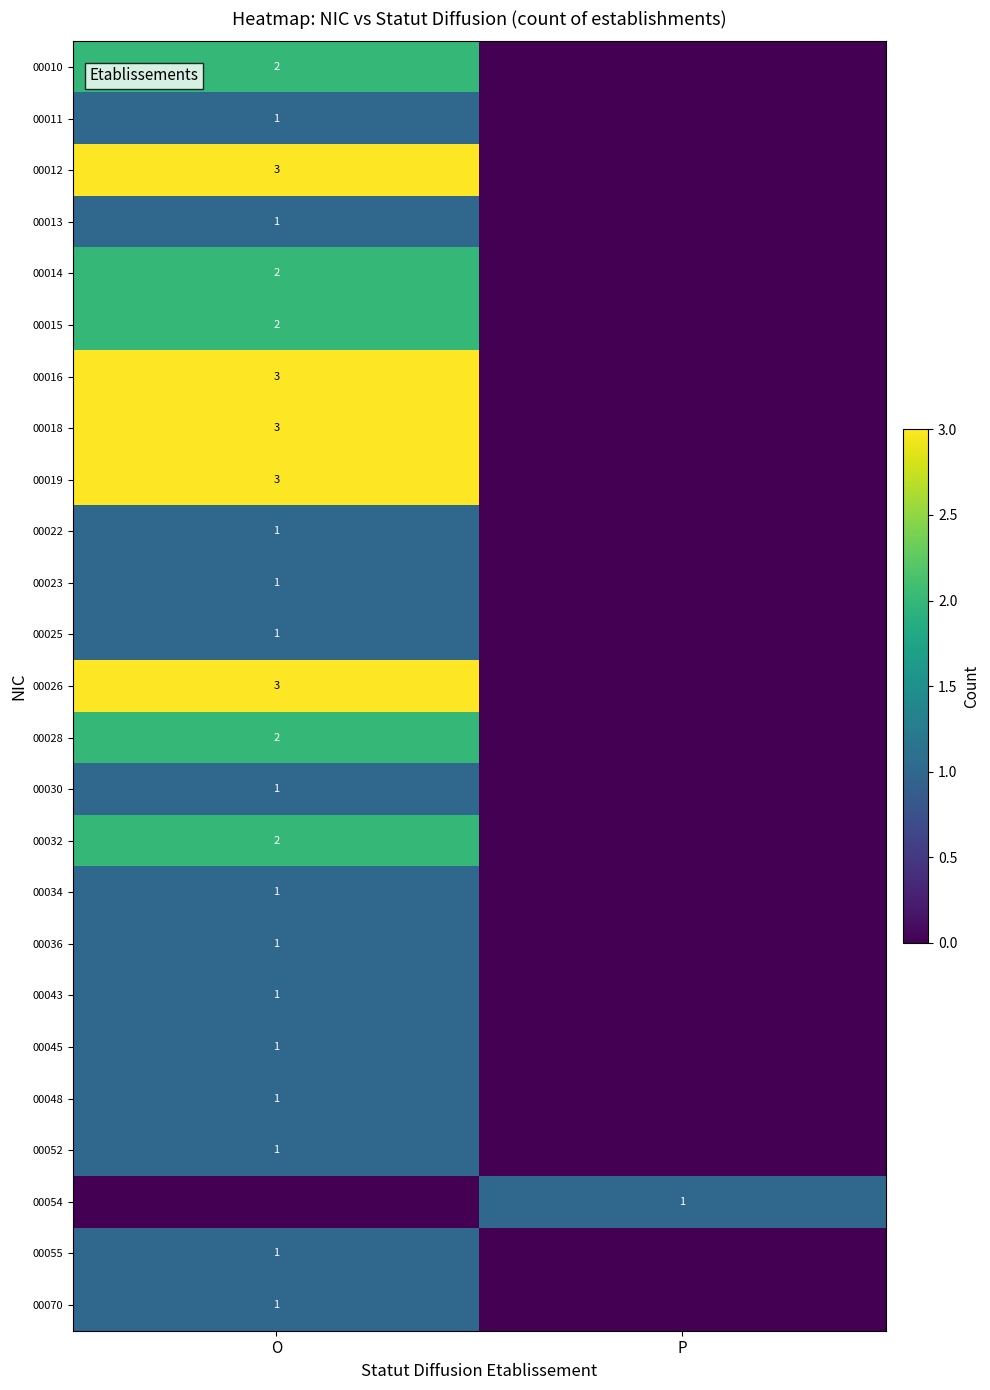

True or false: 00030 has a value of 1 at O.

True